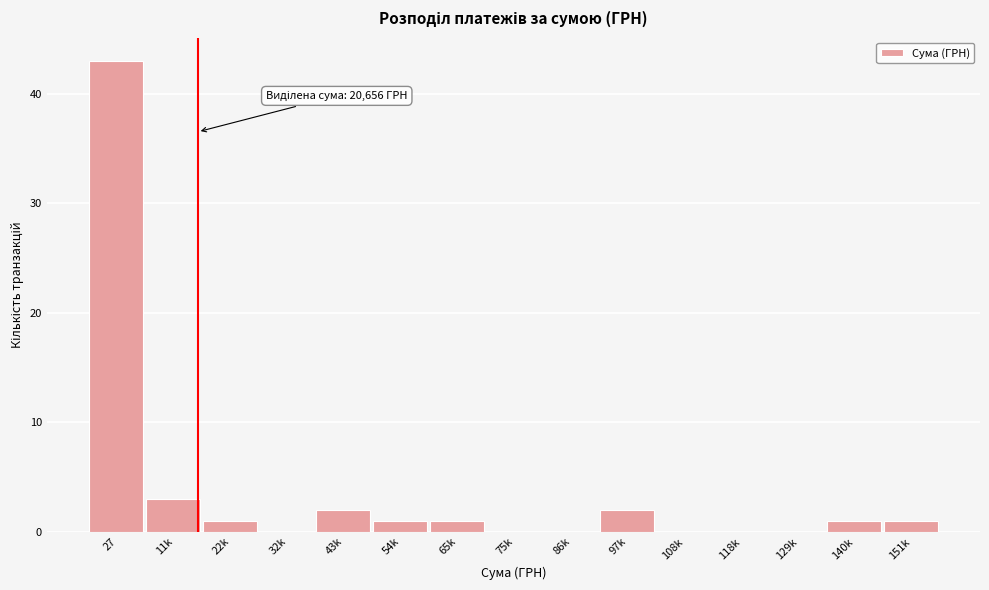

Reading left to right, list all the values displayed in this chart.

27=43	11k=3	22k=1	32k=0	43k=2	54k=1	65k=1	75k=0	86k=0	97k=2	108k=0	118k=0	129k=0	140k=1	151k=1